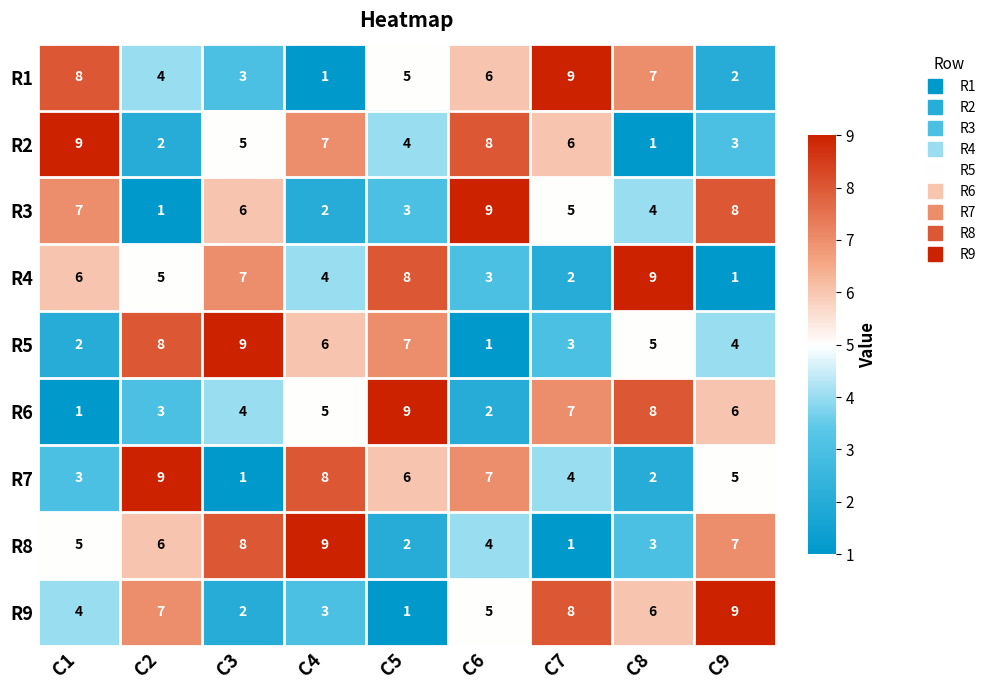

What is the highest value of the R2 series?

9